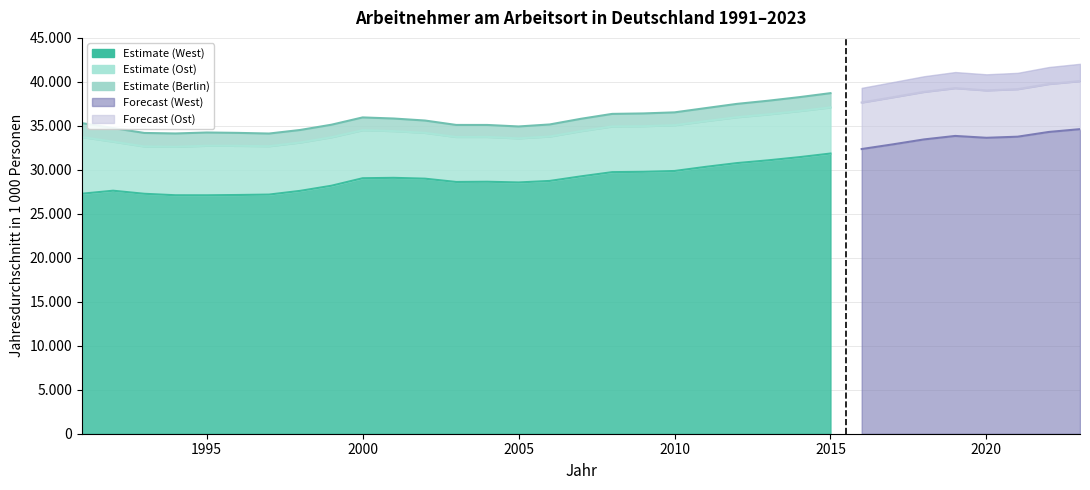

At which label does Berlin first exceed 1503?

1991